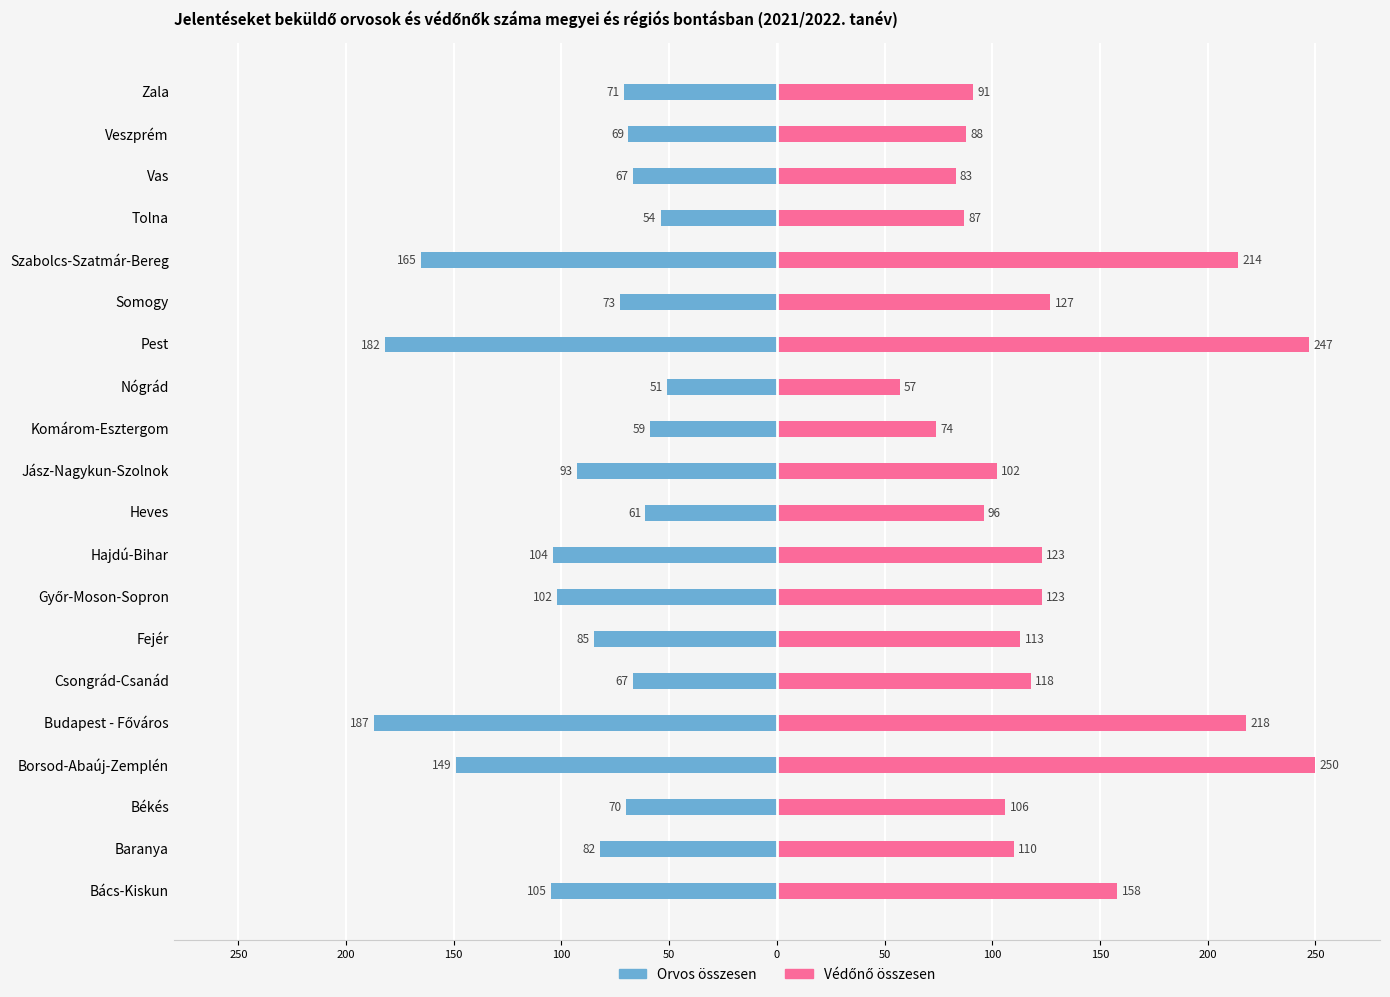

Does the chart contain stacked bars?

No